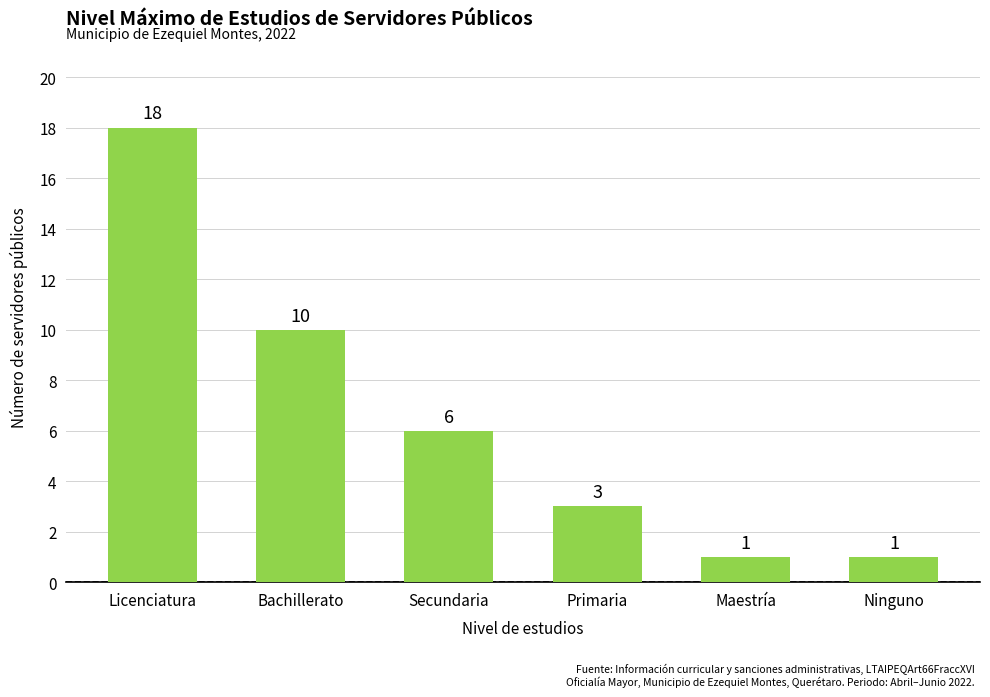

Approximately how many times larger is the value at Ninguno compared to Maestría?

1.0